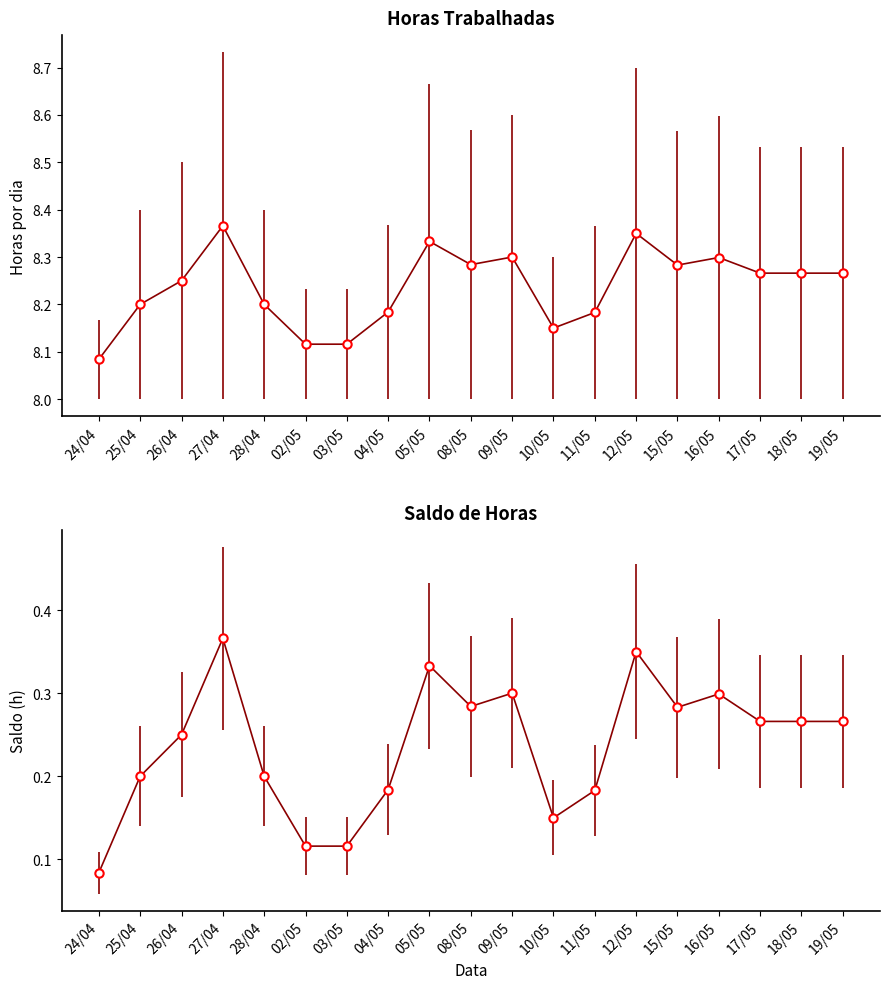

Rank the categories by Saldo de Horas value from highest to lowest.

27/04, 12/05, 05/05, 09/05, 16/05, 08/05, 15/05, 17/05, 18/05, 19/05, 26/04, 25/04, 28/04, 04/05, 11/05, 10/05, 03/05, 02/05, 24/04